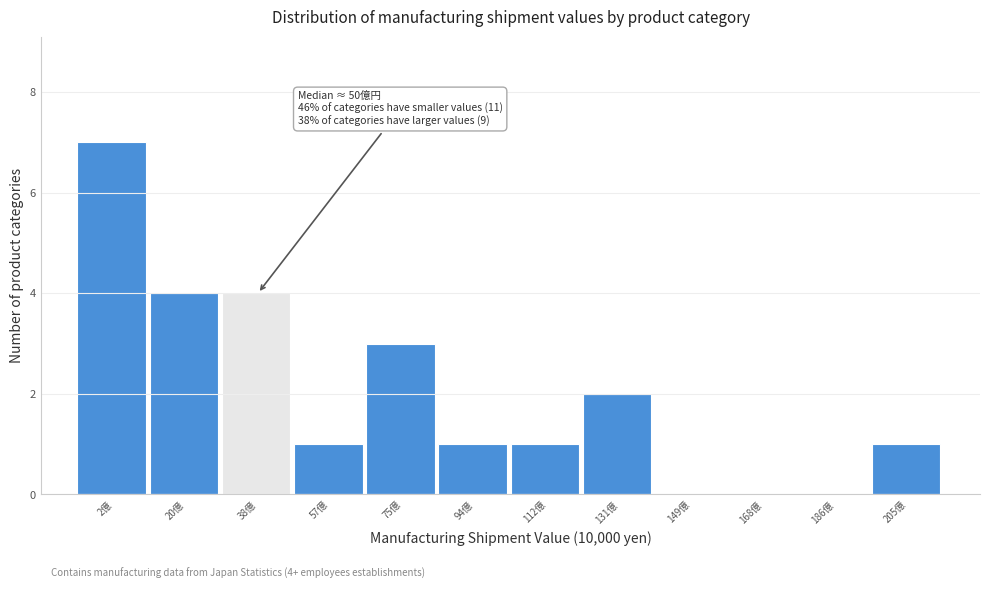

Reading left to right, transcribe all the data shown in this chart.

2億=7	20億=4	38億=4	57億=1	75億=3	94億=1	112億=1	131億=2	149億=0	168億=0	186億=0	205億=1